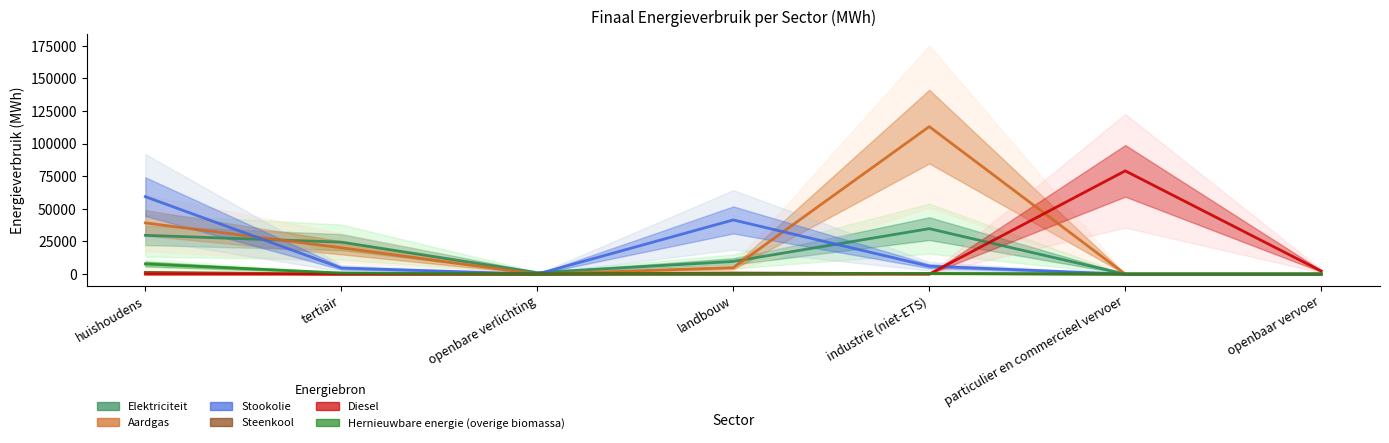

Reading right to left, extract all data points from this chart.

Elektriciteit: openbaar vervoer=10.9	particulier en commercieel vervoer=1.2	industrie (niet-ETS)=34822.7	landbouw=9693.9	openbare verlichting=1123.1	tertiair=24484.0	huishoudens=29712.4
Aardgas: openbaar vervoer=0.0	particulier en commercieel vervoer=4.2	industrie (niet-ETS)=113038.9	landbouw=4909.9	openbare verlichting=0.0	tertiair=20180.4	huishoudens=39226.3
Stookolie: openbaar vervoer=0.0	particulier en commercieel vervoer=0.0	industrie (niet-ETS)=6041.6	landbouw=41497.2	openbare verlichting=0.0	tertiair=4635.2	huishoudens=59338.7
Steenkool: openbaar vervoer=0.0	particulier en commercieel vervoer=0.0	industrie (niet-ETS)=287.2	landbouw=865.8	openbare verlichting=0.0	tertiair=0.0	huishoudens=1336.2
Diesel: openbaar vervoer=2359.0	particulier en commercieel vervoer=79113.5	industrie (niet-ETS)=0.0	landbouw=0.0	openbare verlichting=0.0	tertiair=0.0	huishoudens=0.0
Hernieuwbare energie (overige biomassa): openbaar vervoer=0.0	particulier en commercieel vervoer=0.0	industrie (niet-ETS)=490.8	landbouw=0.0	openbare verlichting=0.0	tertiair=829.7	huishoudens=7788.8